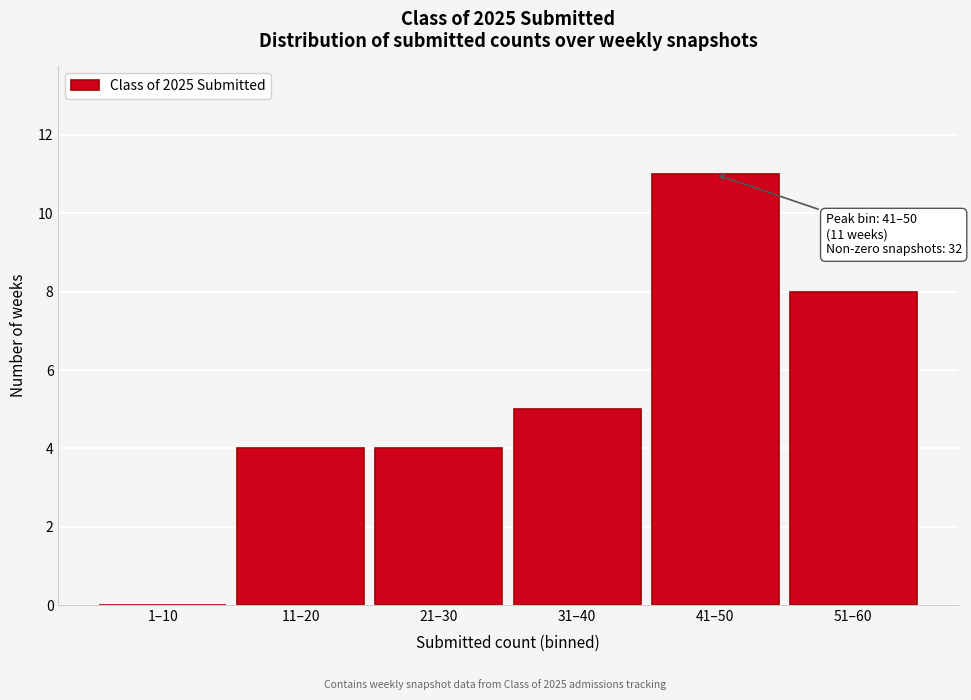

Reading left to right, what are all the values shown in this chart?

1–10=0	11–20=4	21–30=4	31–40=5	41–50=11	51–60=8